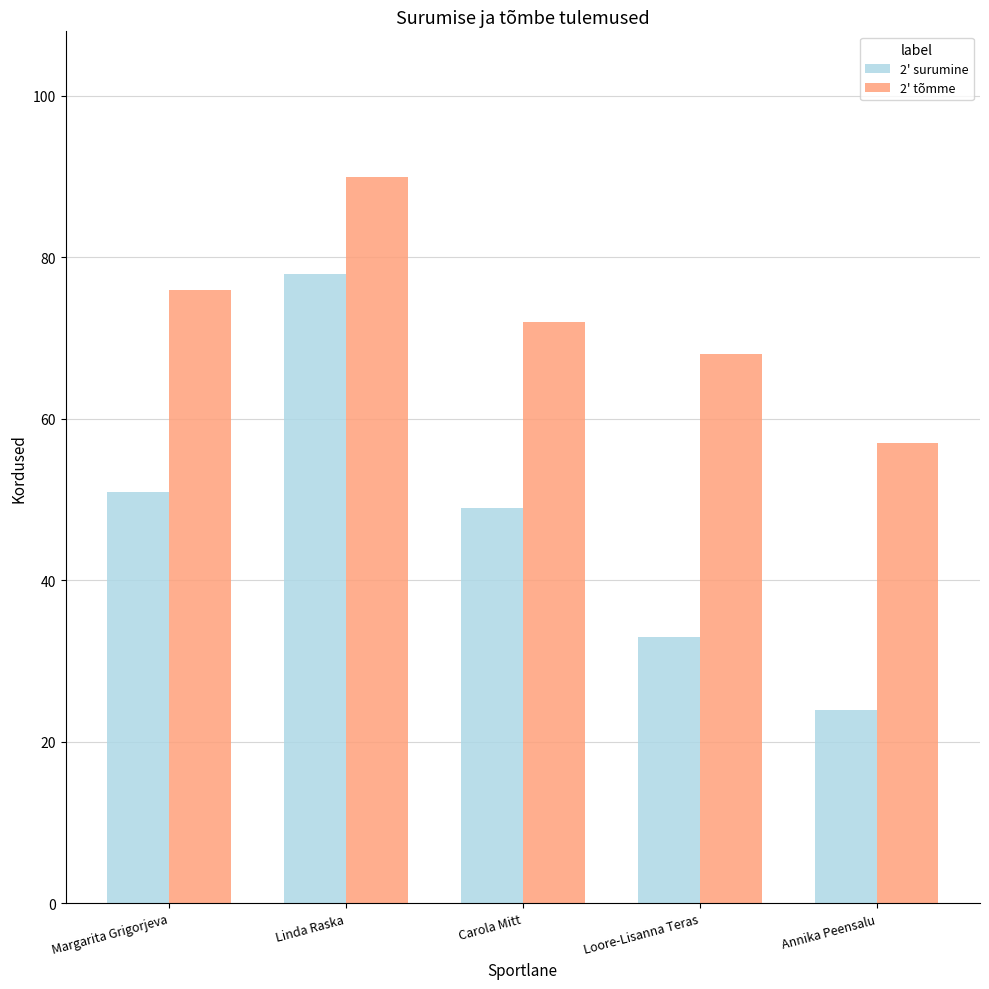

What is the approximate value of 2' surumine at Loore-Lisanna Teras?

33